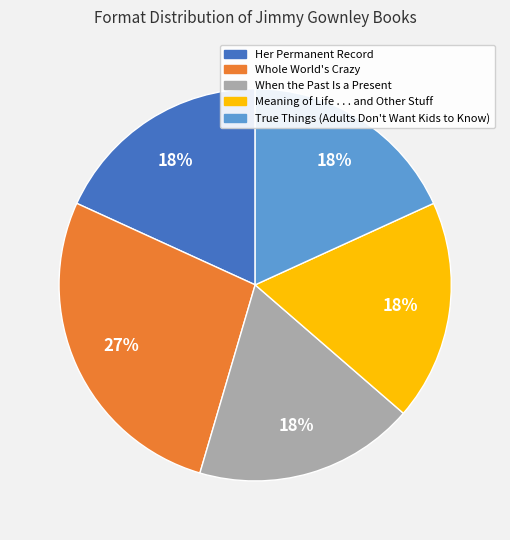

Combined, do Meaning of Life . . . and Other Stuff and When the Past Is a Present account for over 50%?

No